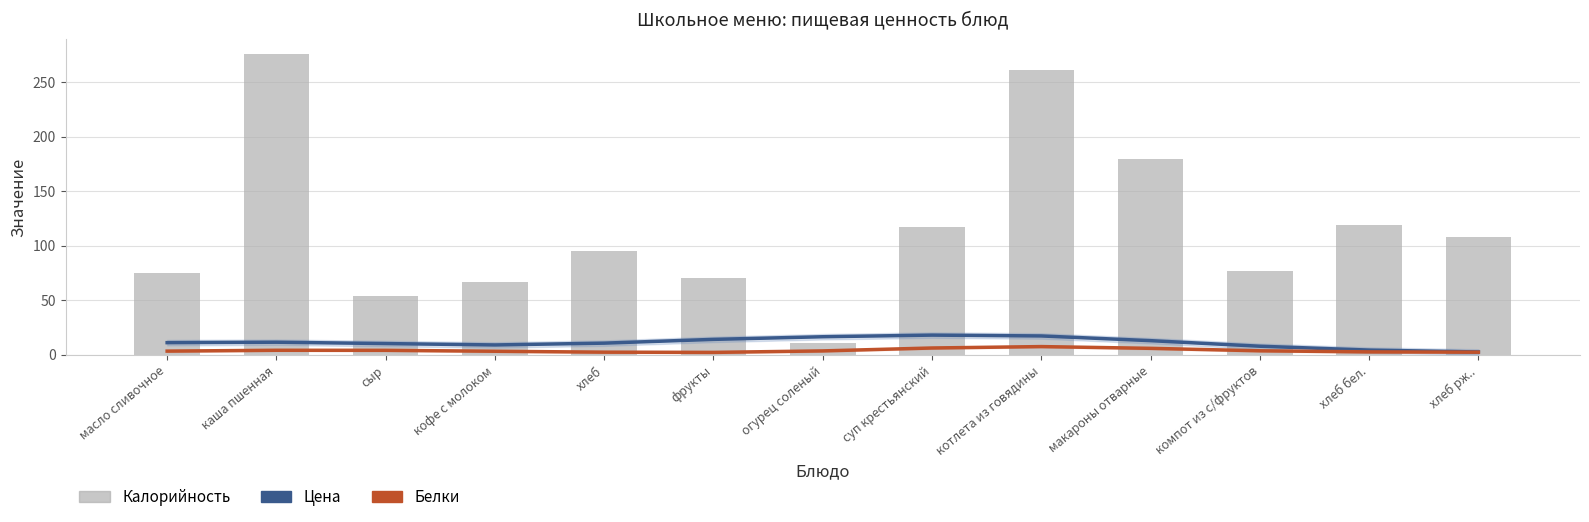

Does the chart contain any negative values?

No